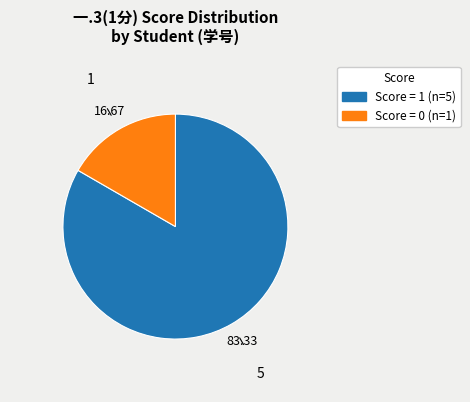

Is there a majority slice in this chart?

Yes